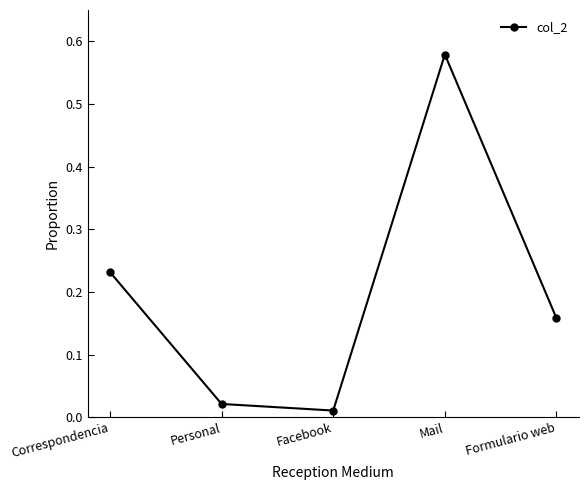

Which category has the lowest value across all series?

Facebook